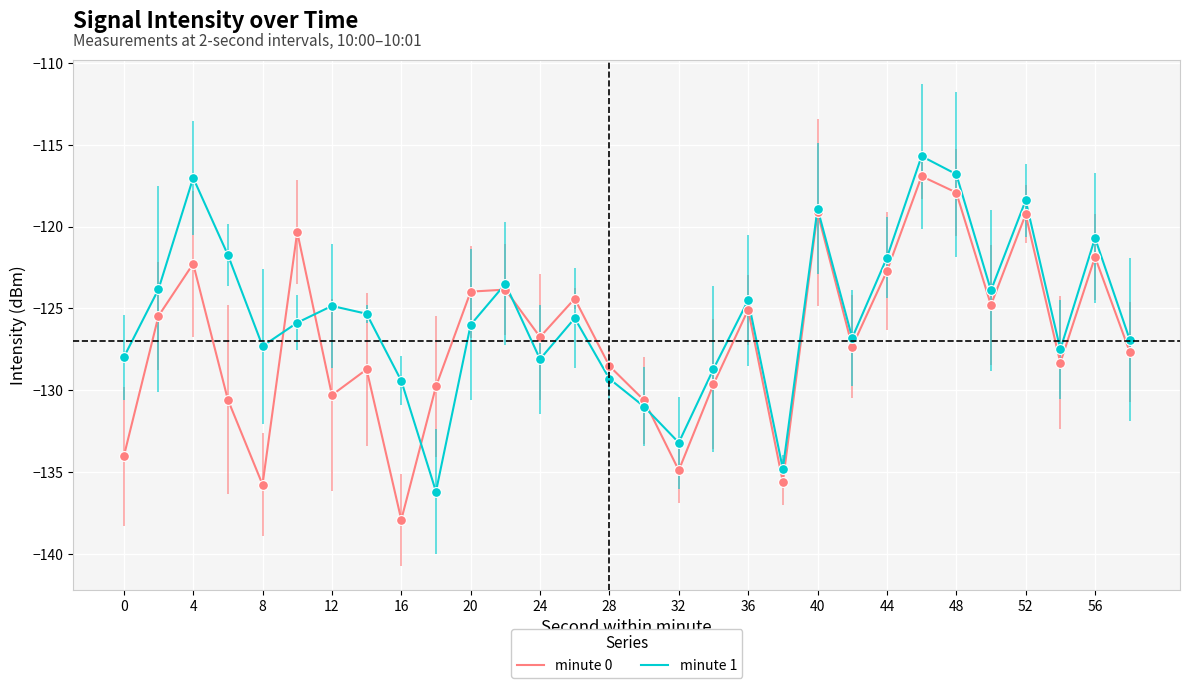

What is the greatest value displayed?

-115.7